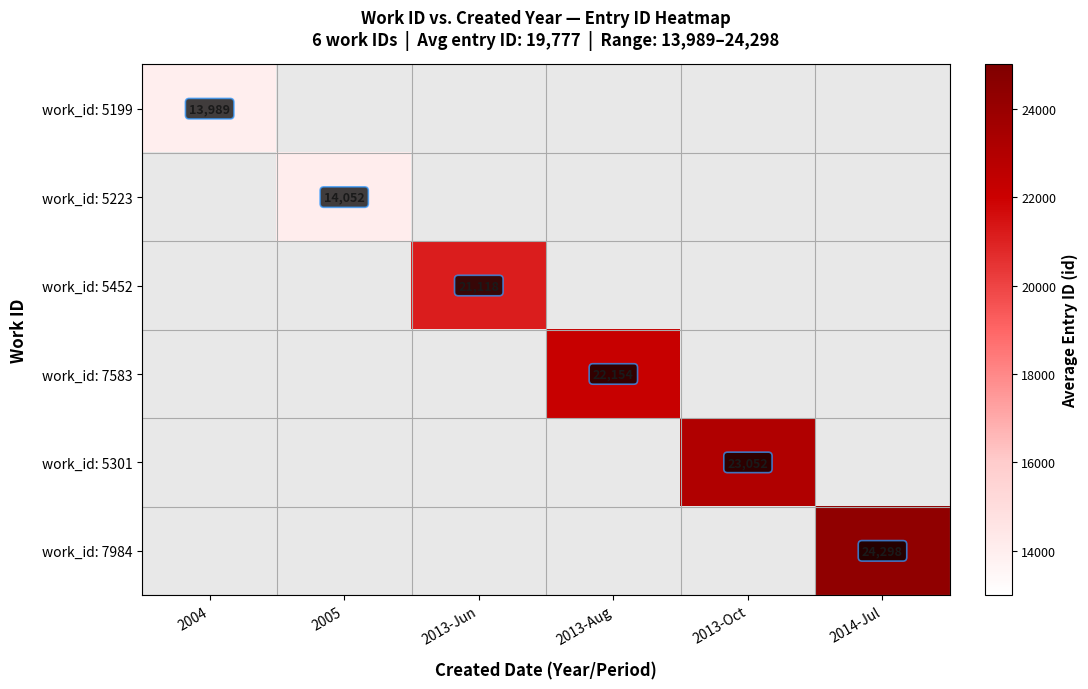

The value of work_id: 5301 at 2013-Oct is 23052. True or false?

True